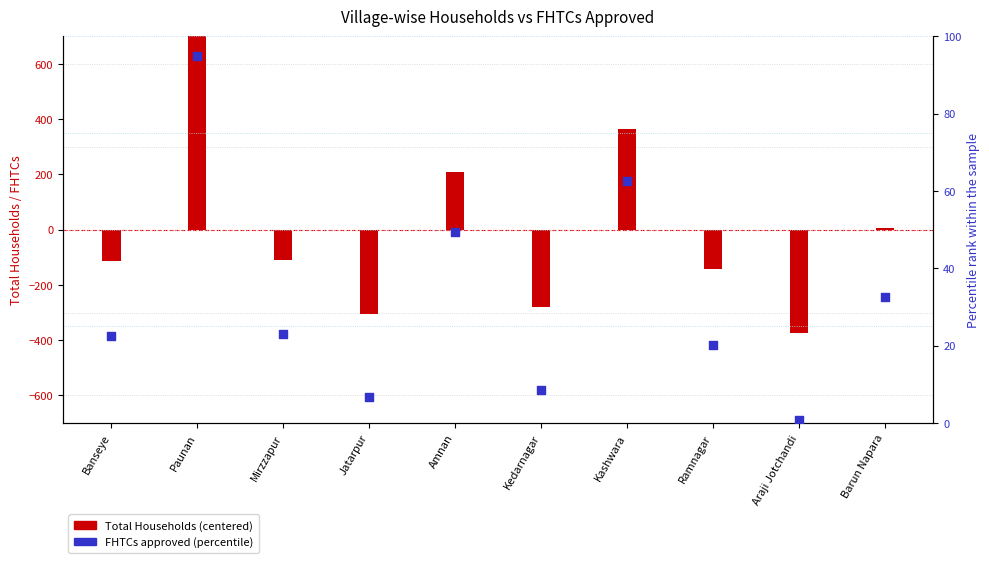

At which category is the sum across all series the highest?

Paunan